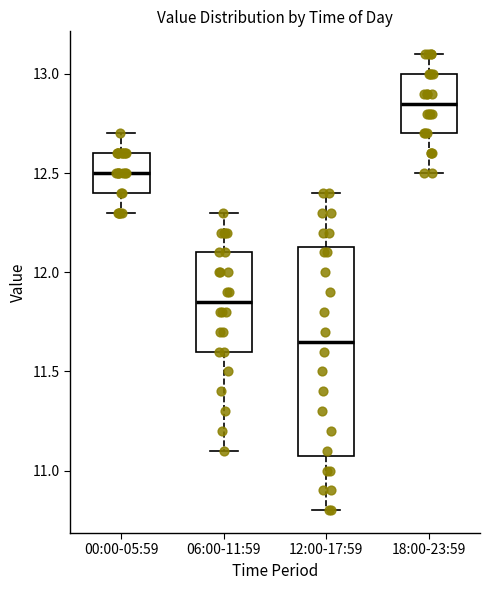

Reading left to right, transcribe this box plot: for each box, give where its median line is, the range the box spans, and where its two whiskers end, as read against the y-axis. The values are not printed on the chart, so give them approximately, as read against the axis.

00:00-05:59: median 12.50, box 12.40 to 12.60, whiskers 12.30 to 12.70
06:00-11:59: median 11.85, box 11.60 to 12.10, whiskers 11.10 to 12.30
12:00-17:59: median 11.65, box 11.10 to 12.15, whiskers 10.80 to 12.40
18:00-23:59: median 12.85, box 12.70 to 13.00, whiskers 12.50 to 13.10